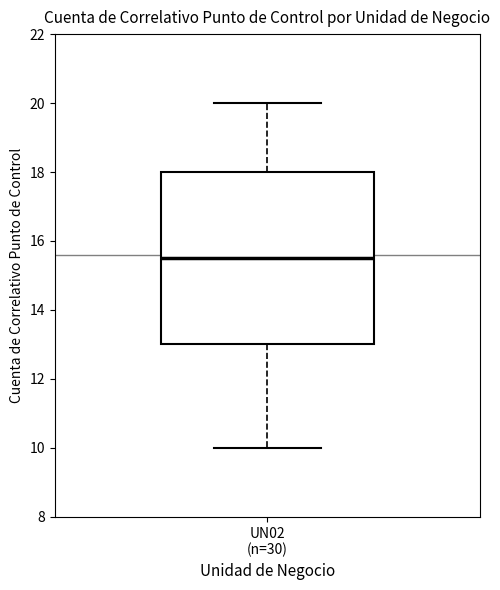

Where does the lower whisker of the box for UN02 (n=30) end on the y-axis? The values are not printed on the chart, so give them approximately, as read against the axis.

10.0